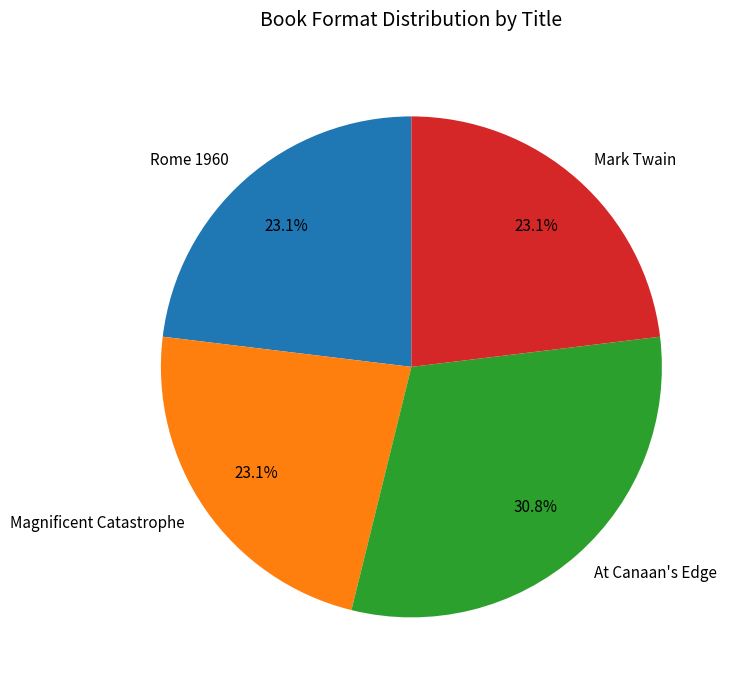

Is it true that At Canaan's Edge is 16% of the pie?

False